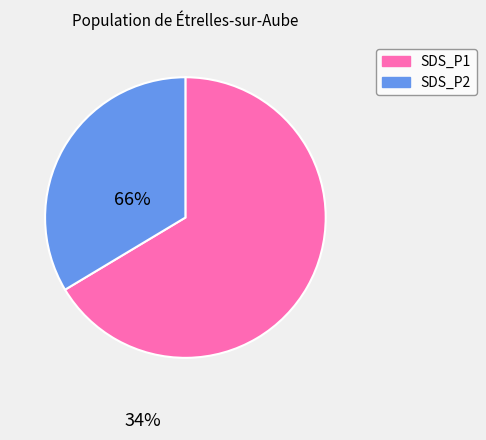

Is there a majority slice in this chart?

Yes